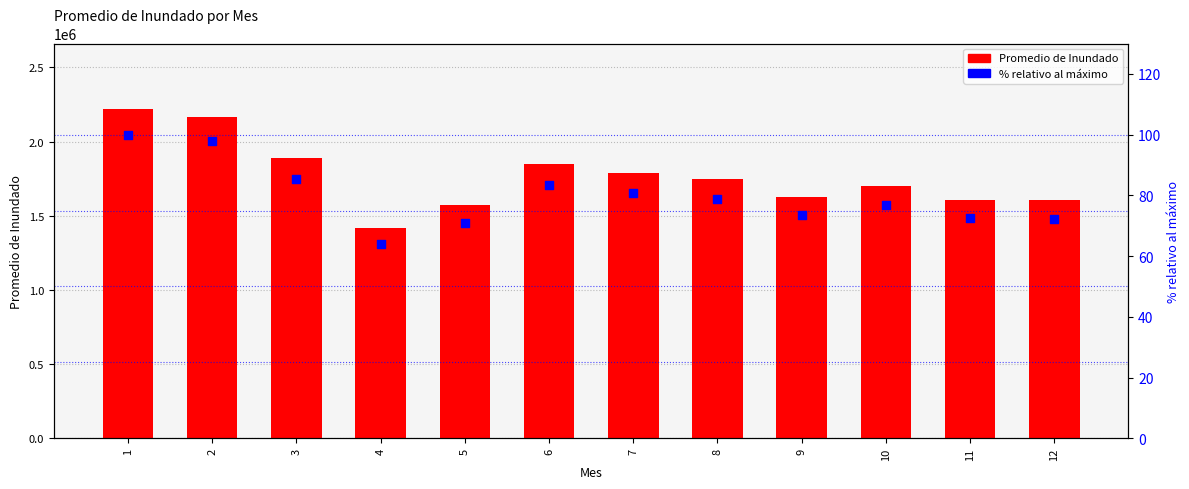

Is the value of Promedio de Inundado at 10 greater than the value of % relativo al máximo at 1?

Yes